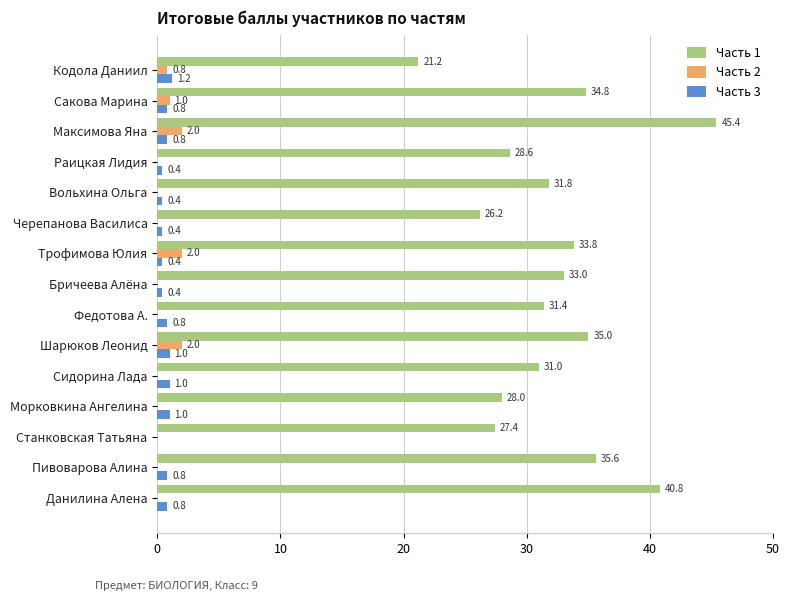

At which category is the sum across all series the highest?

Максимова Яна